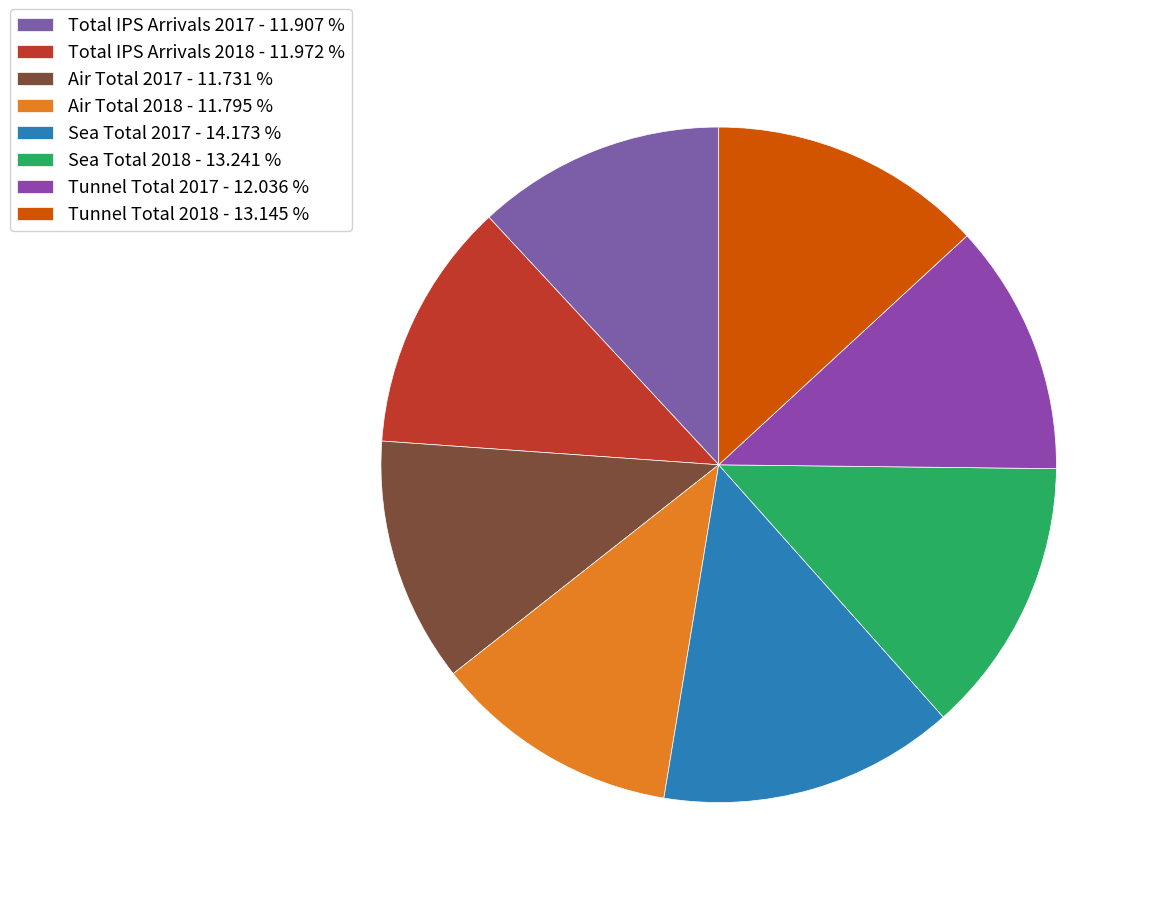

Is Total IPS Arrivals 2018 the majority of the pie?

No